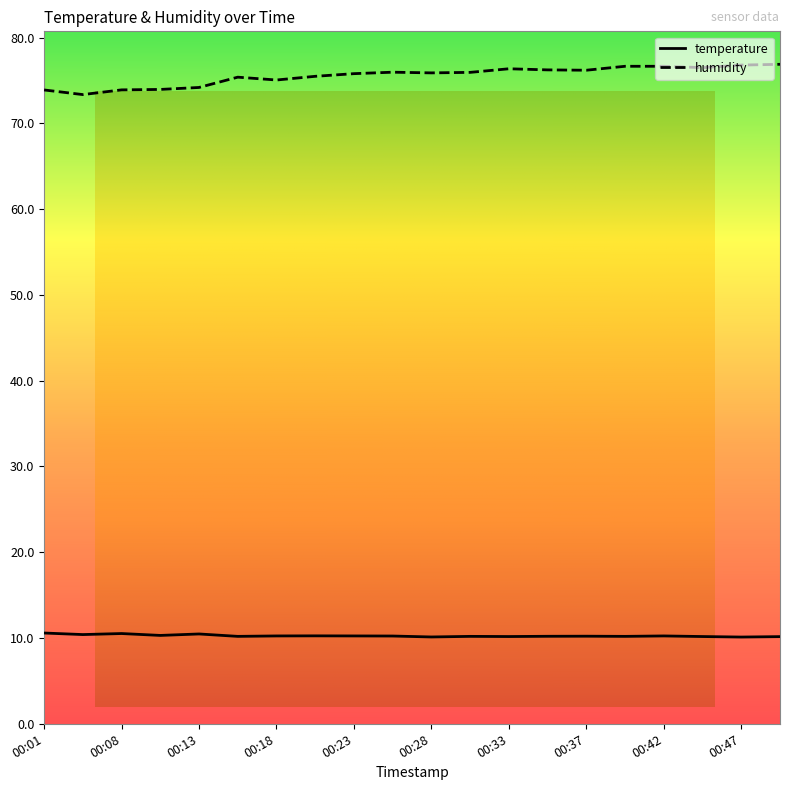

Rank the categories by temperature value from lowest to highest.

00:47, 00:28, 00:50, 00:33, 00:45, 00:16, 00:30, 00:40, 00:35, 00:37, 00:25, 00:18, 00:23, 00:42, 00:20, 00:11, 00:03, 00:13, 00:08, 00:01